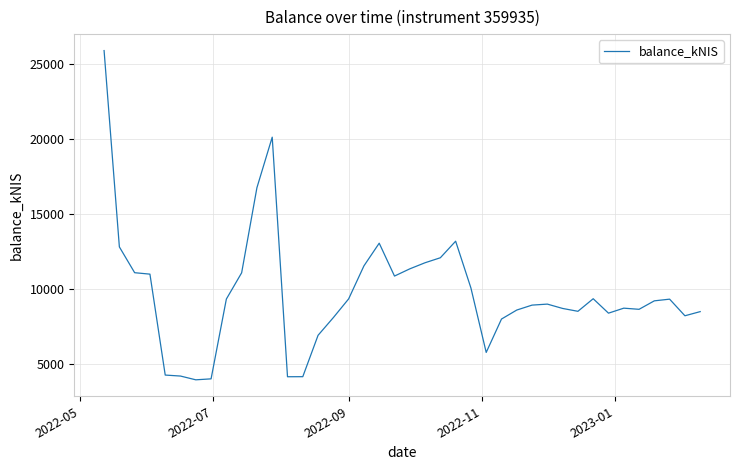

What is the greatest value displayed?

25921.0